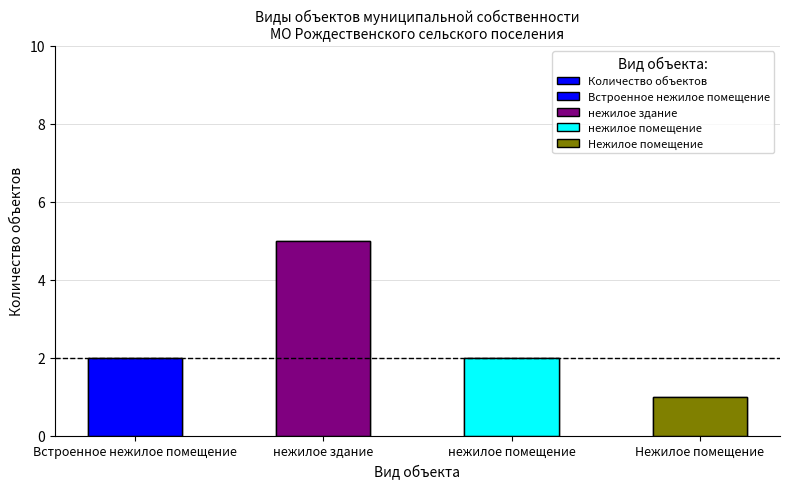

What is the change in value from Встроенное нежилое помещение to нежилое здание?

+3